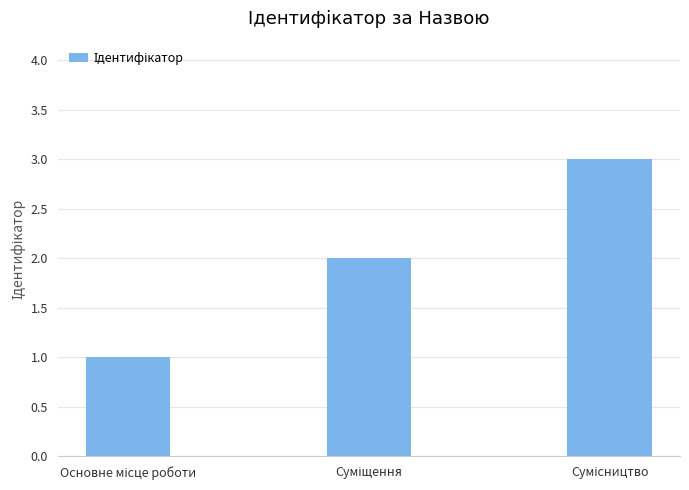

What is the greatest value displayed?

3